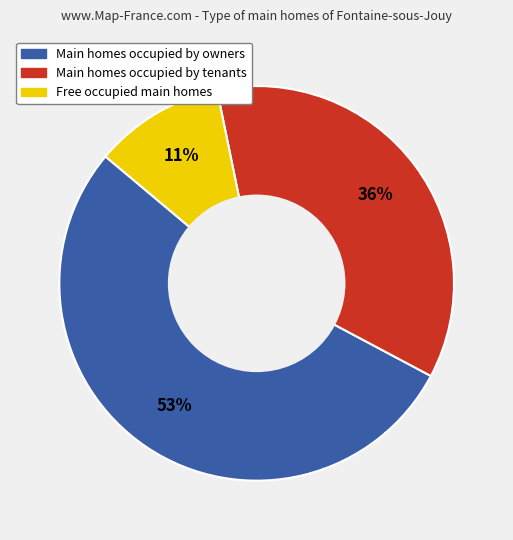

How many slices are in this pie chart?

3